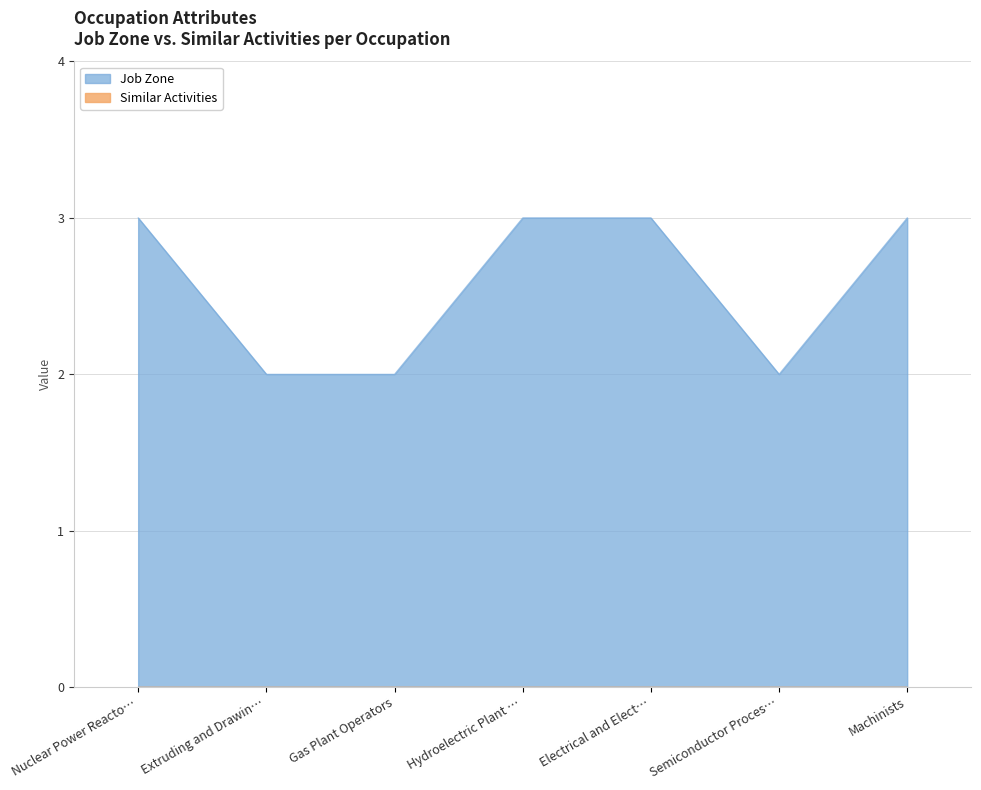

What is the spread (max minus min) of values at Nuclear Power Reacto…?

3